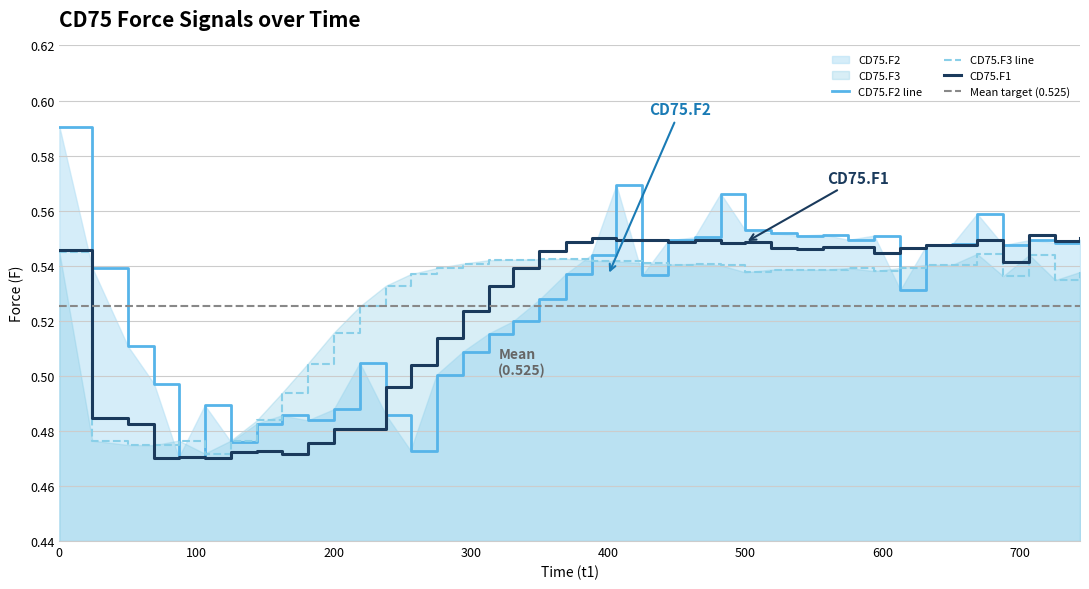

Reading left to right, what are all the values shown in this chart?

CD75.F1: 0.5	0.5	0.5	0.5	0.5	0.5	0.5	0.5	0.5	0.5	0.5	0.5	0.5	0.5	0.5	0.5	0.5	0.5	0.5	0.5	0.6	0.5	0.5	0.5	0.5	0.5	0.5	0.5	0.5	0.5	0.5	0.5	0.5	0.5	0.5	0.5	0.5	0.6	0.5	0.6
CD75.F2: 0.6	0.5	0.5	0.5	0.5	0.5	0.5	0.5	0.5	0.5	0.5	0.5	0.5	0.5	0.5	0.5	0.5	0.5	0.5	0.5	0.5	0.6	0.5	0.5	0.6	0.6	0.6	0.6	0.6	0.6	0.5	0.6	0.5	0.5	0.5	0.6	0.5	0.5	0.5	0.5
CD75.F3: 0.5	0.5	0.5	0.5	0.5	0.5	0.5	0.5	0.5	0.5	0.5	0.5	0.5	0.5	0.5	0.5	0.5	0.5	0.5	0.5	0.5	0.5	0.5	0.5	0.5	0.5	0.5	0.5	0.5	0.5	0.5	0.5	0.5	0.5	0.5	0.5	0.5	0.5	0.5	0.5